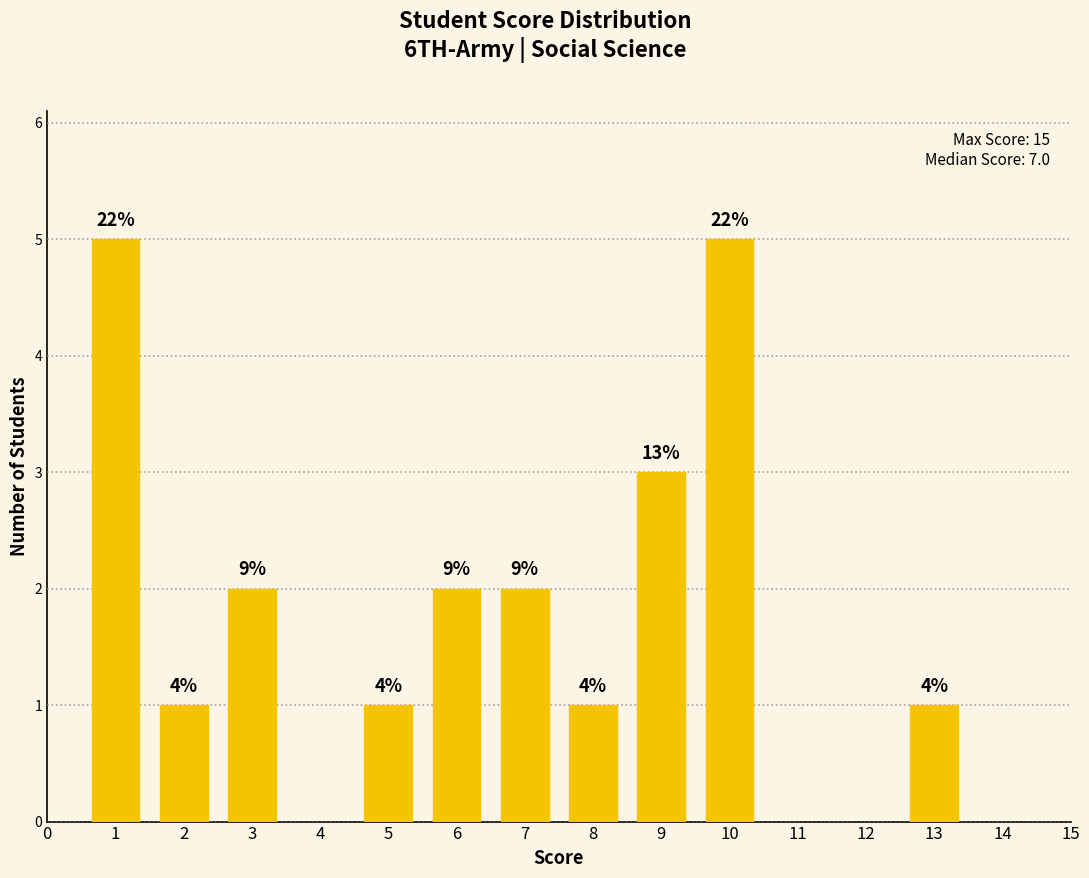

Are the bars horizontal?

No